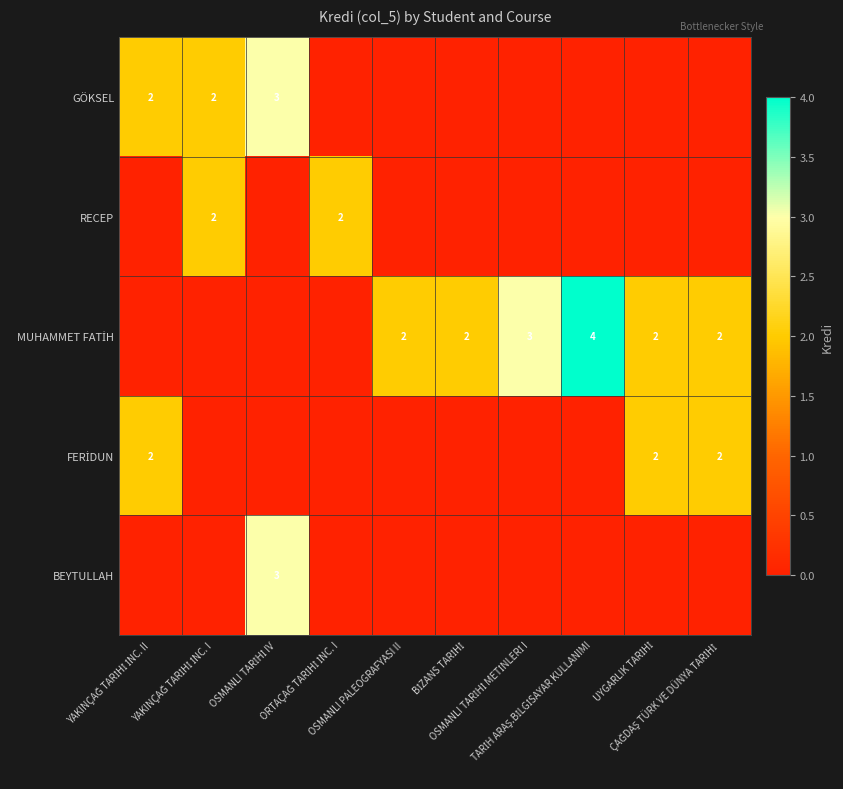

At which category does the chart reach its minimum across all series?

ORTAÇAĞ TARİHİ İNC. I